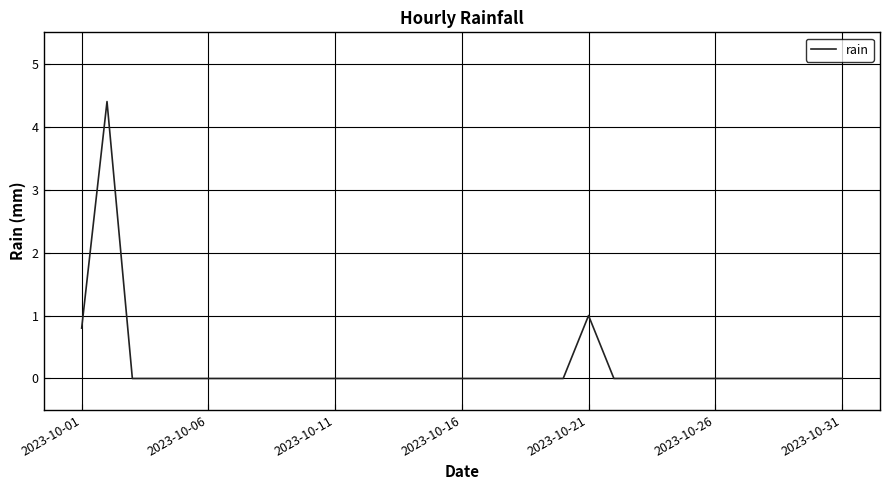

What is the difference between the maximum and minimum values?

4.4